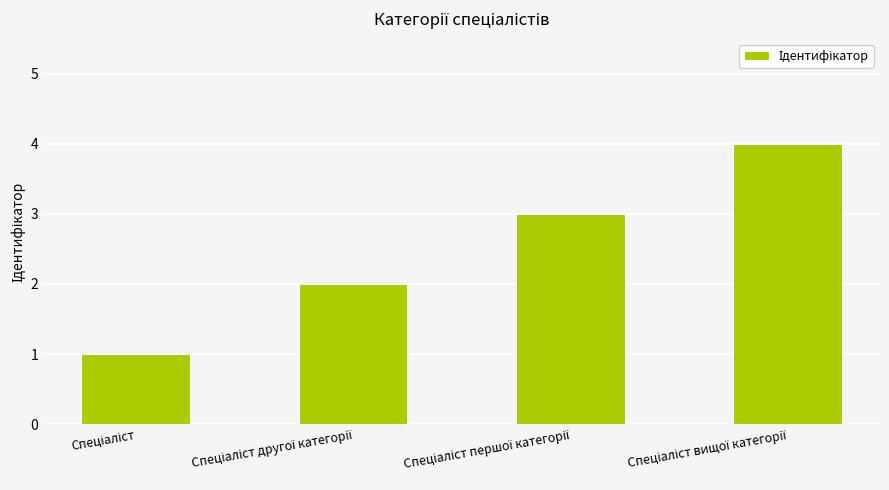

What is the maximum value shown in the chart?

4